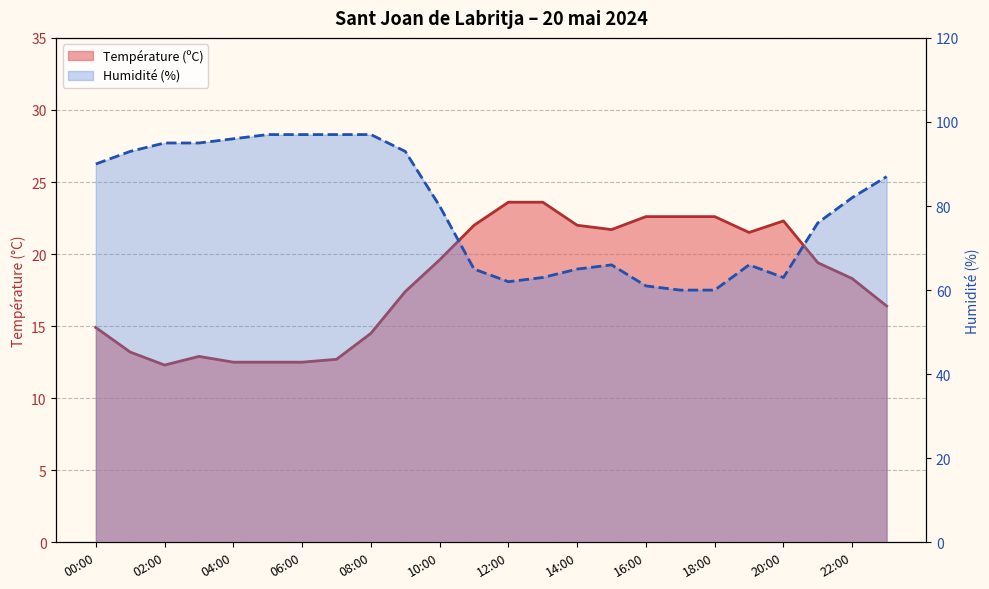

Does the chart display data point markers on the line(s)?

No